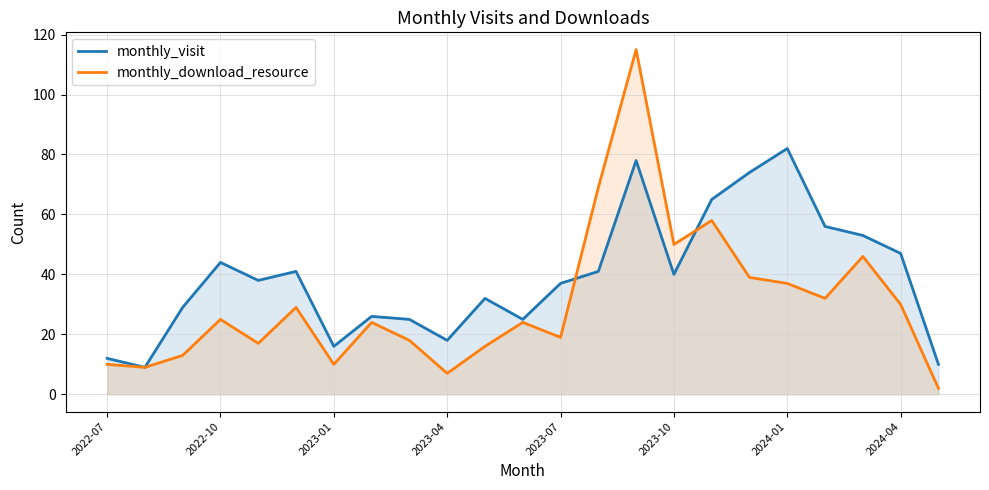

Which series has the widest spread of values?

monthly_download_resource